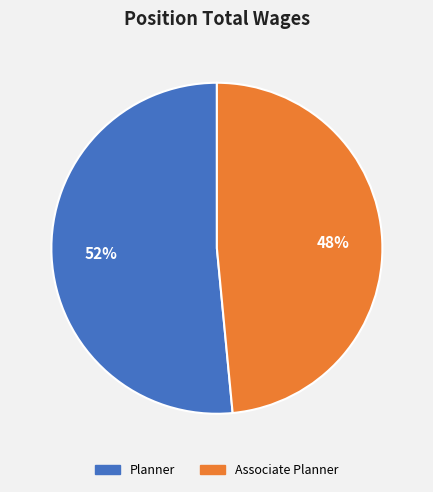

Is the sum of Planner and Associate Planner greater than half?

Yes